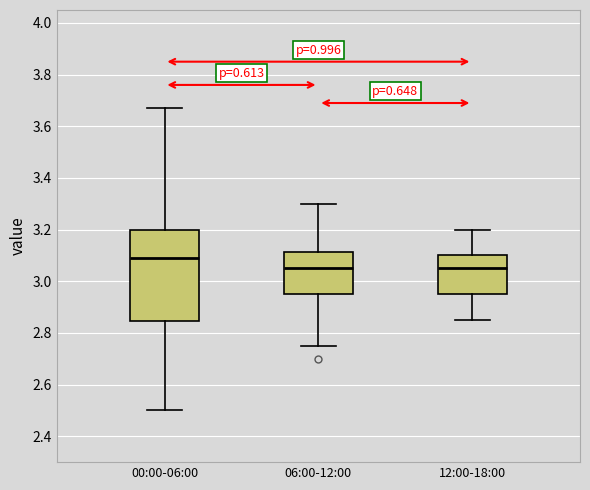

Which box is the tallest, from its lower edge to its upper edge?

00:00-06:00